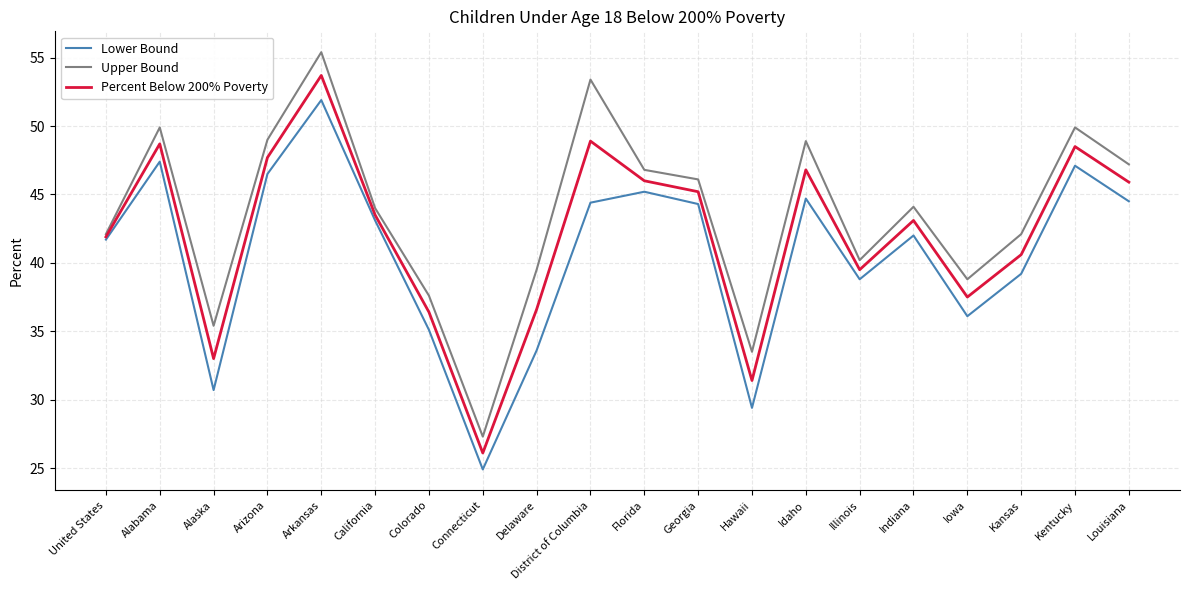

At which category is the sum across all series the highest?

Arkansas